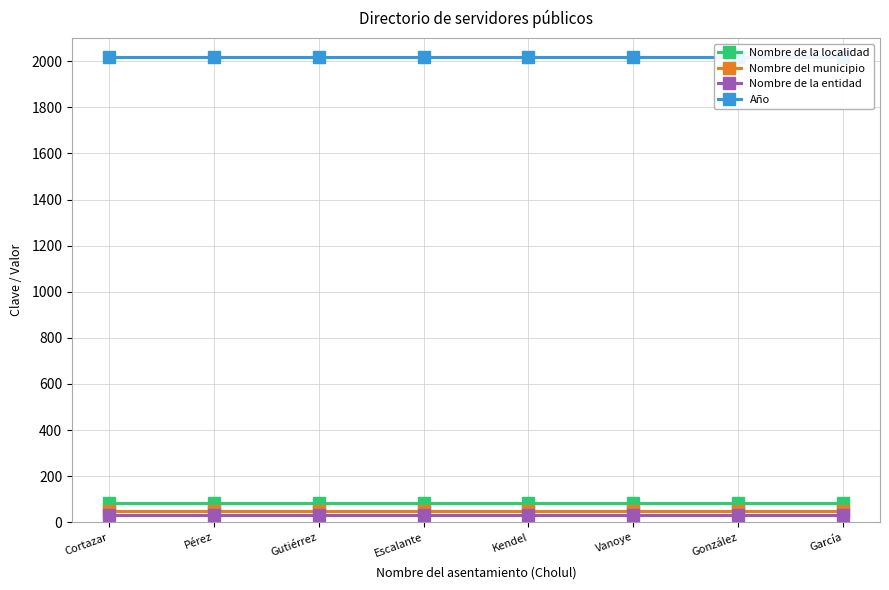

What is the smallest value displayed?

31